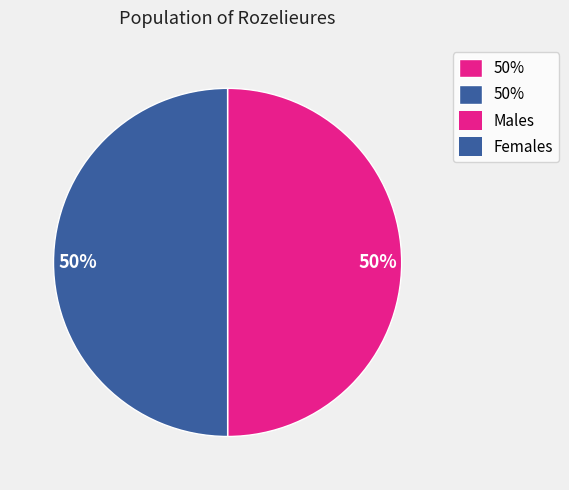

To the nearest percent, what is the average slice percentage?

50%